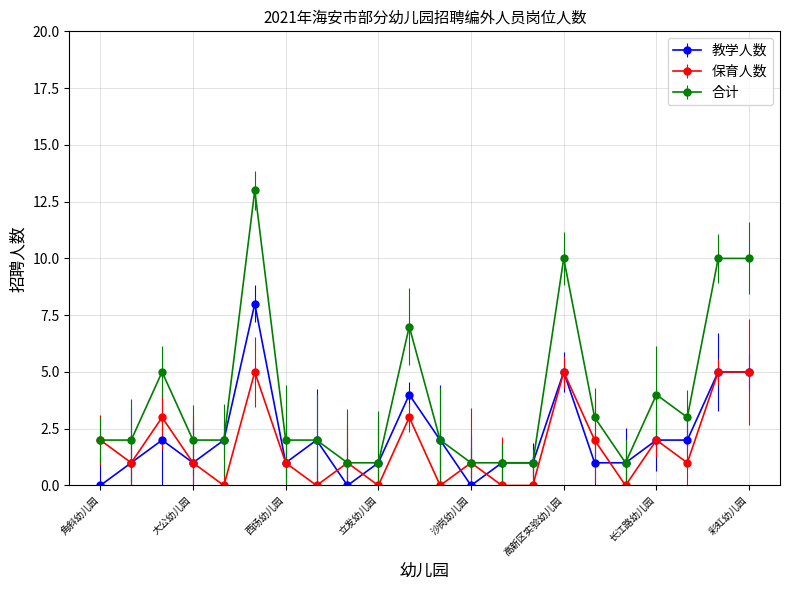

List the series in order of their peak value, highest first.

合计, 教学人数, 保育人数